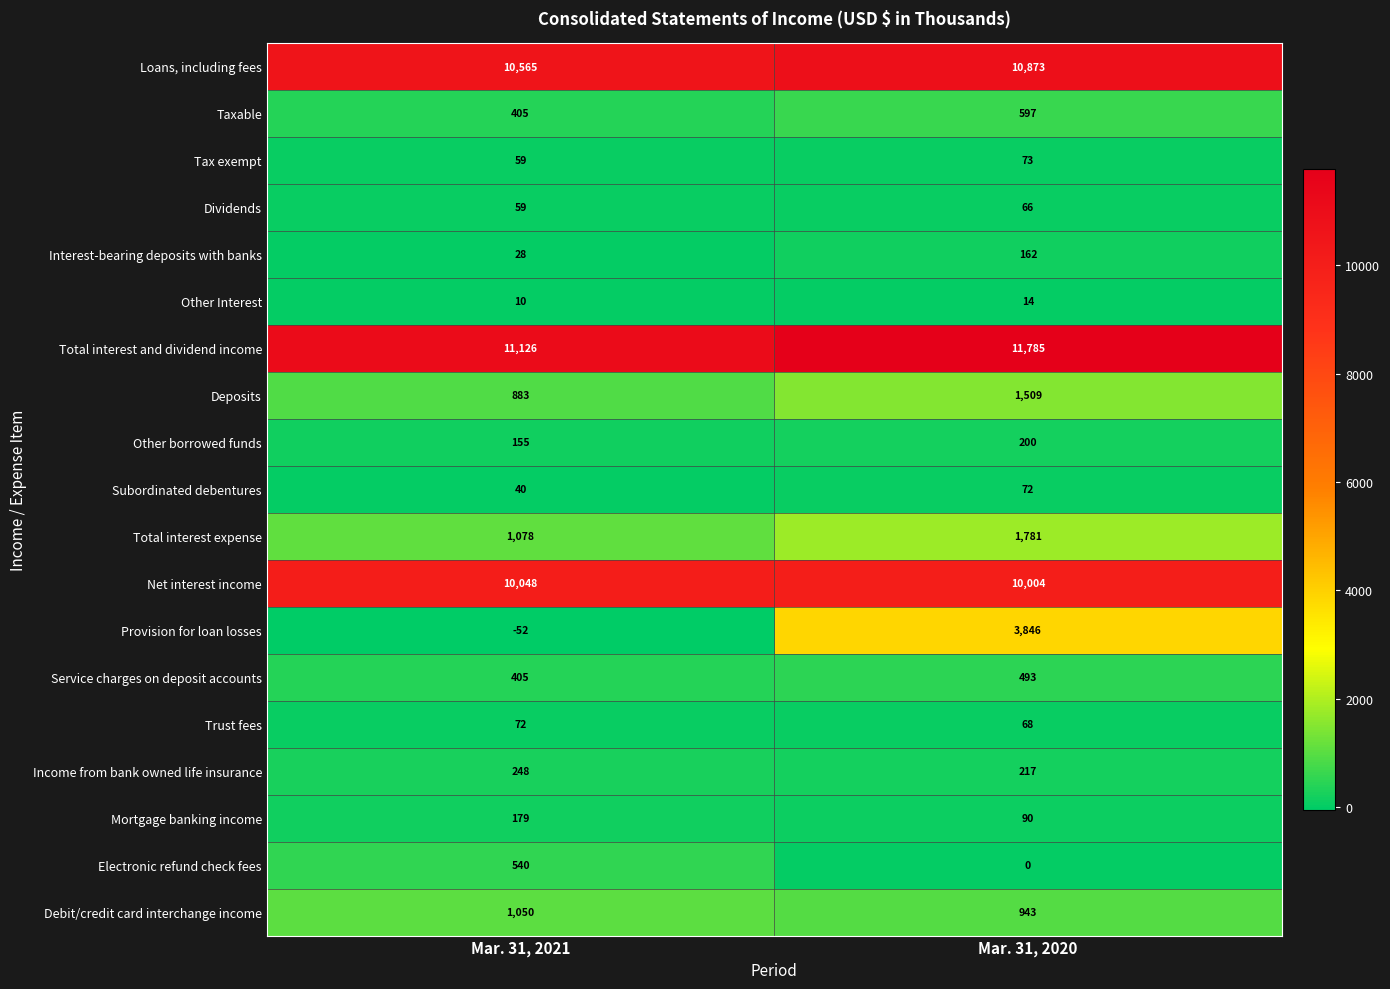

At Mar. 31, 2020, list the series in order from smallest to largest.

Electronic refund check fees, Other Interest, Dividends, Trust fees, Subordinated debentures, Tax exempt, Mortgage banking income, Interest-bearing deposits with banks, Other borrowed funds, Income from bank owned life insurance, Service charges on deposit accounts, Taxable, Debit/credit card interchange income, Deposits, Total interest expense, Provision for loan losses, Net interest income, Loans, including fees, Total interest and dividend income